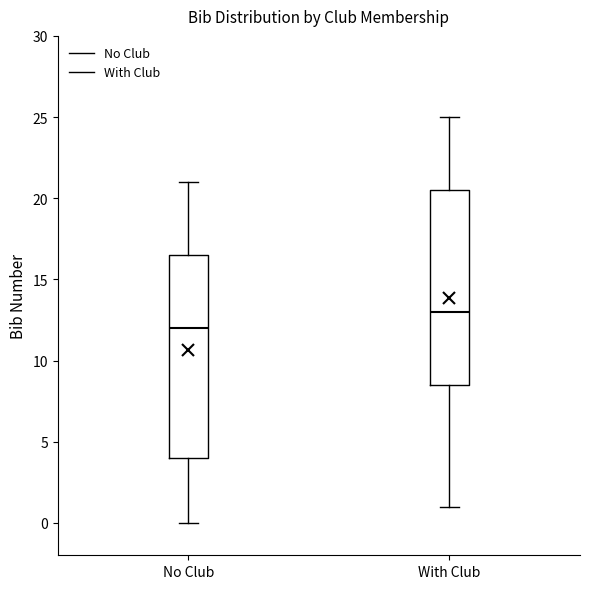

Where does the lower whisker of the box for No Club end on the y-axis? The values are not printed on the chart, so give them approximately, as read against the axis.

0.0